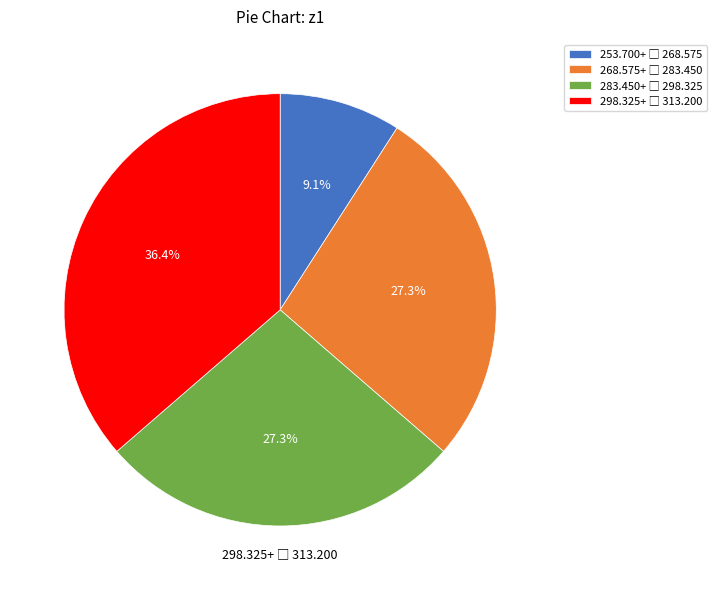

Is there a majority slice in this chart?

No